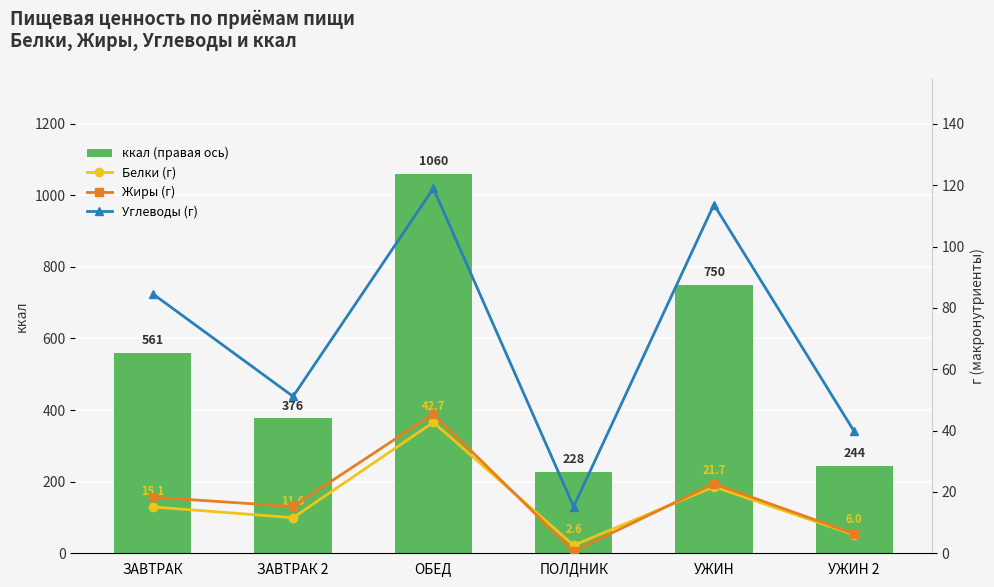

The value of Белки (г) at УЖИН 2 is 6.0. True or false?

True